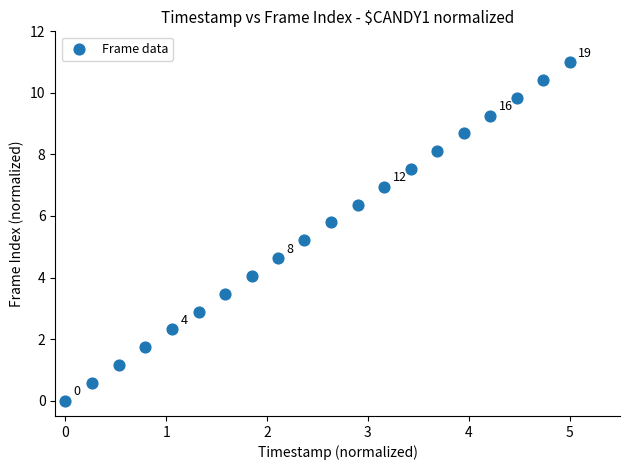

What Y value in the scatter plot is closest to 5?

5.2